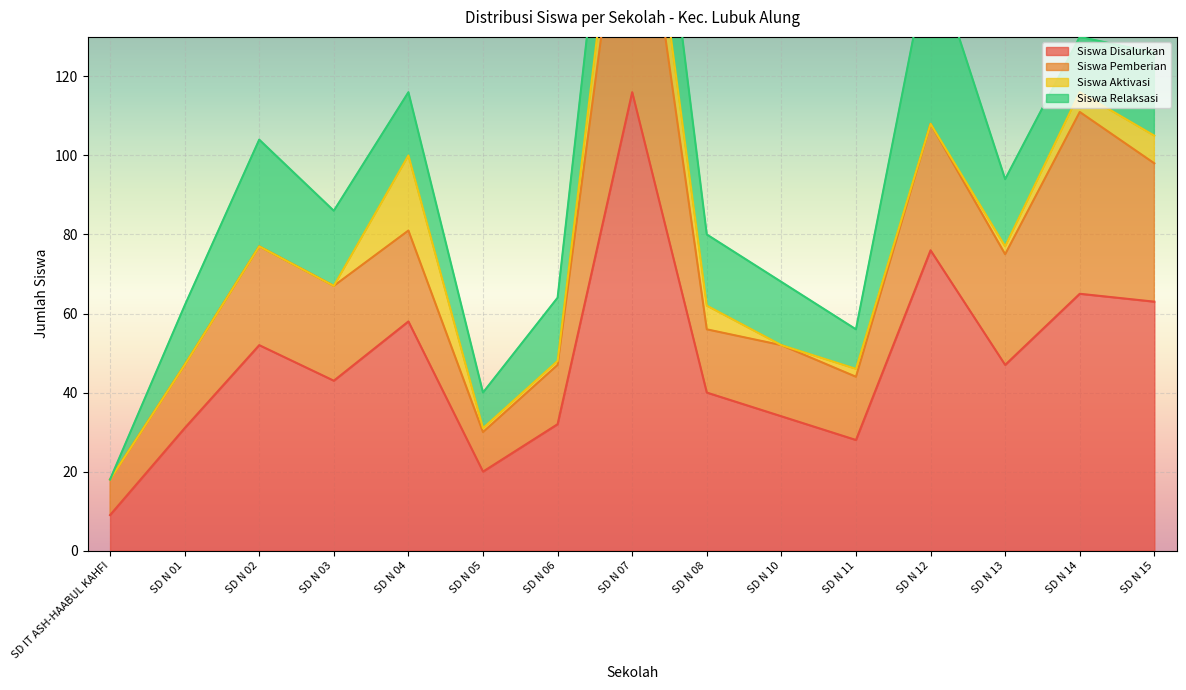

How many values in the Siswa Aktivasi series are below 1?

6